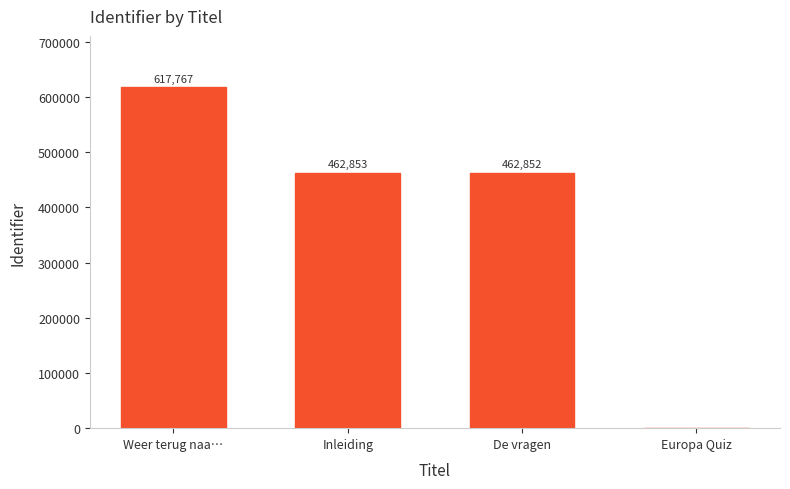

What is the greatest value displayed?

617767